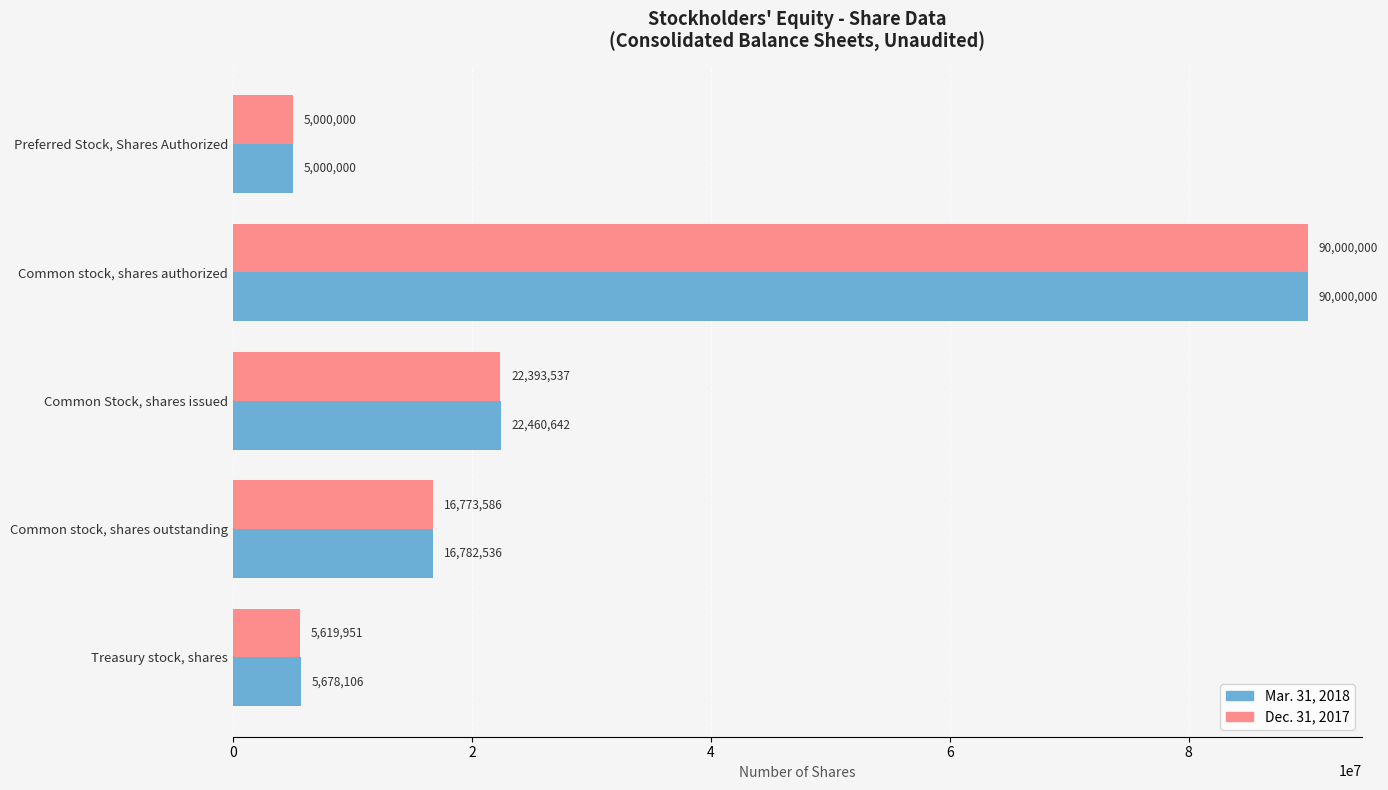

At which label does Mar. 31, 2018 reach its peak?

Common stock, shares authorized